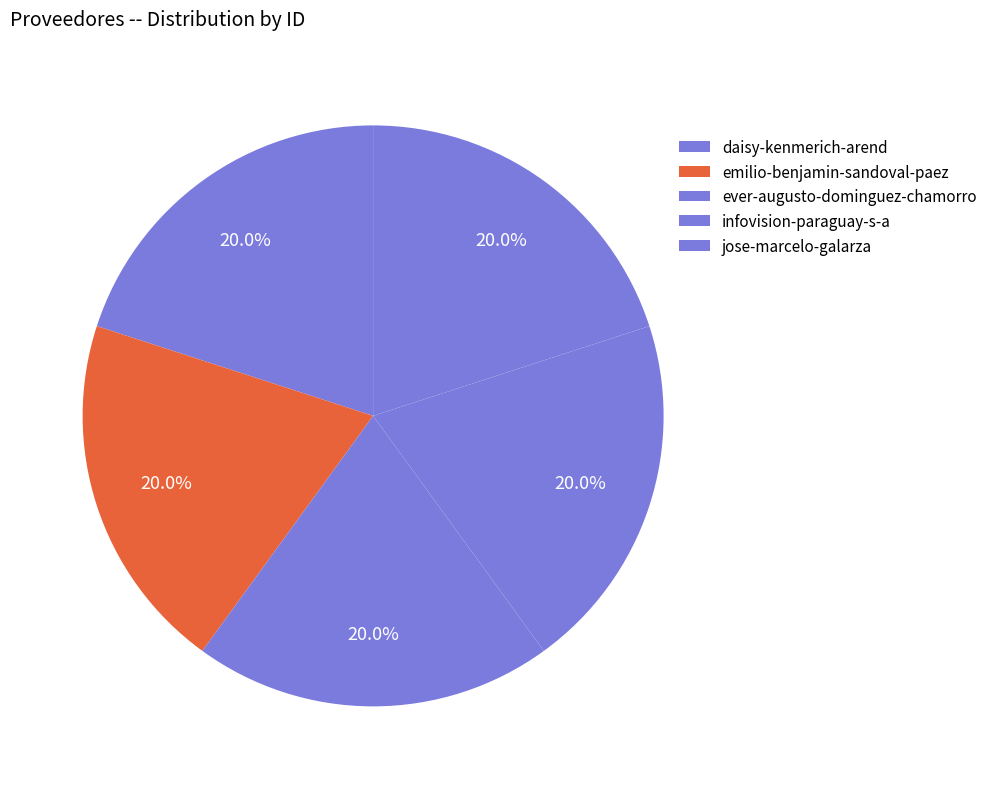

Count the number of slices in the pie.

5